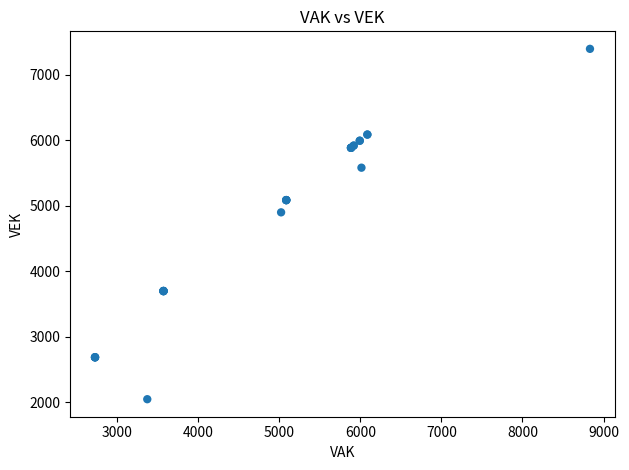

What Y value in the scatter plot is closest to 4718?

4897